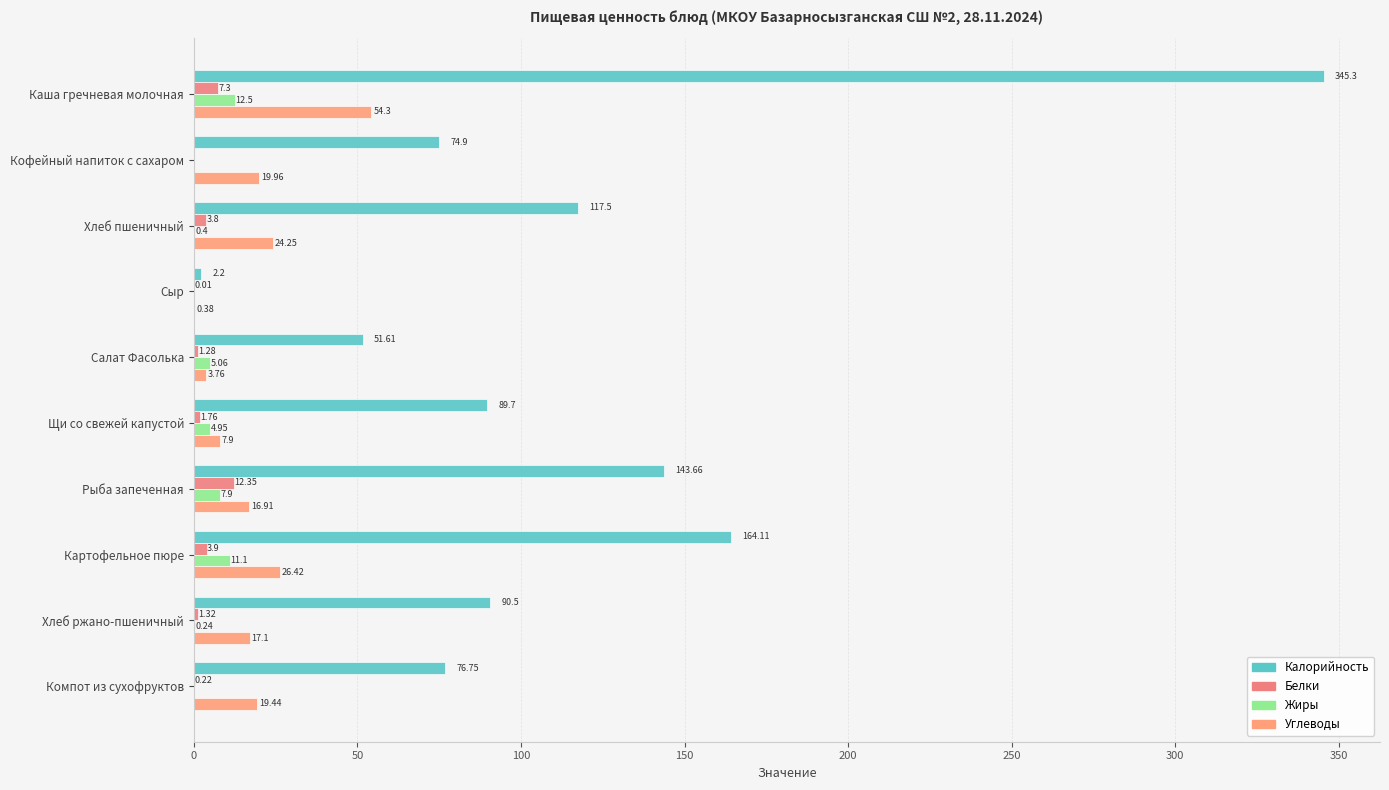

How many distinct data groups are displayed?

4